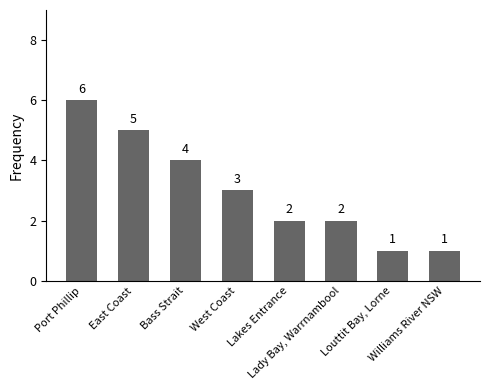

Does the chart contain any negative values?

No